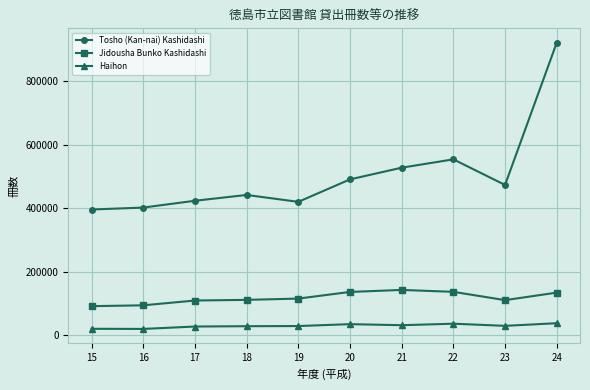

At 17, list the series in order from smallest to largest.

Haihon, Jidousha Bunko Kashidashi, Tosho (Kan-nai) Kashidashi